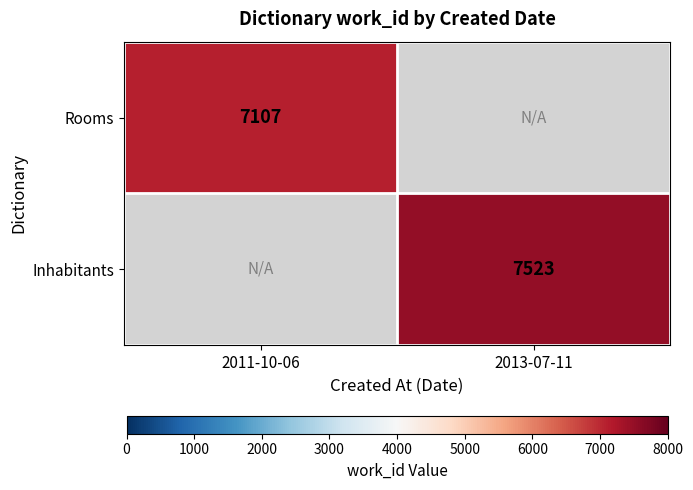

Is the value of Inhabitants at 2013-07-11 greater than the value of Rooms at 2011-10-06?

Yes